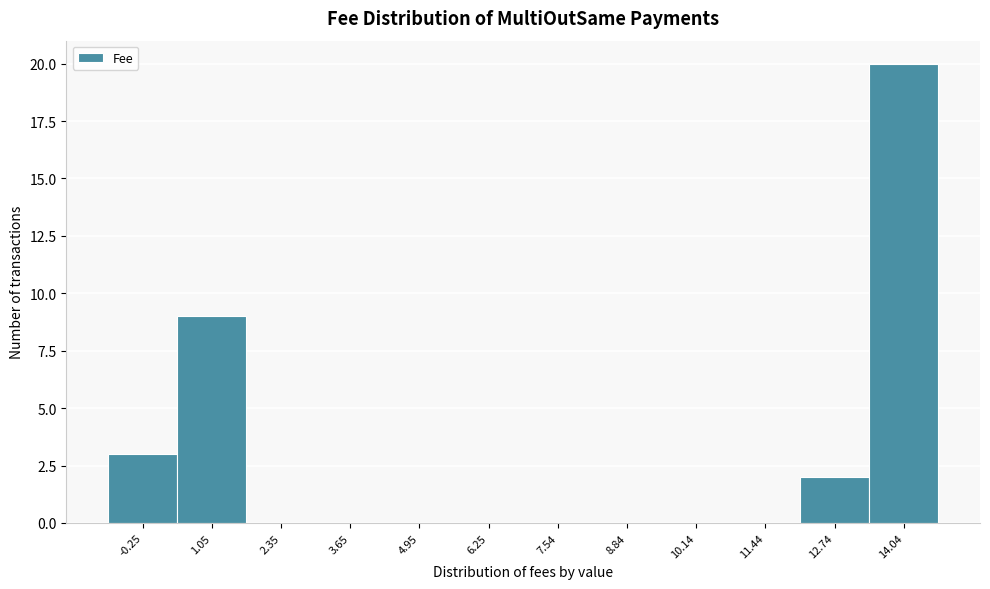

Reading left to right, extract all data points from this chart.

-0.25=3	1.05=9	2.35=0	3.65=0	4.95=0	6.25=0	7.54=0	8.84=0	10.14=0	11.44=0	12.74=2	14.04=20